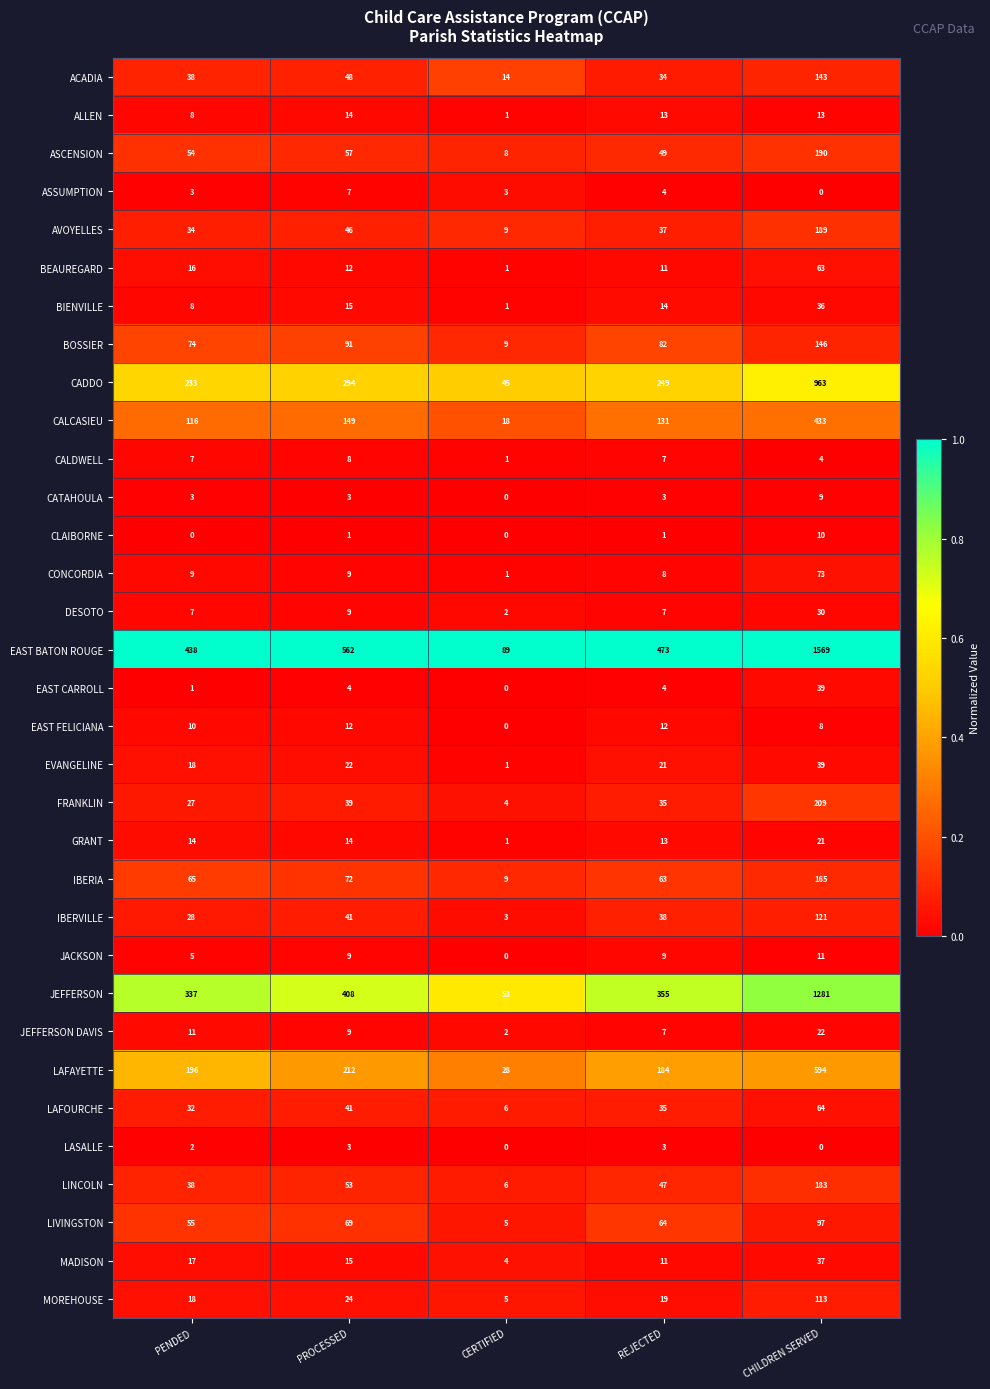

The MOREHOUSE series shows 19 at REJECTED. True or false?

True